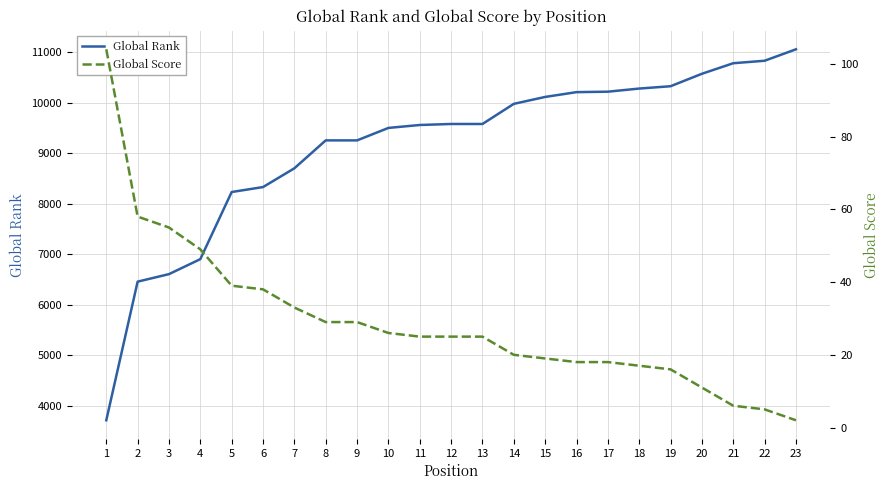

True or false: Global Rank has more than 2 points higher than both neighbors.

False